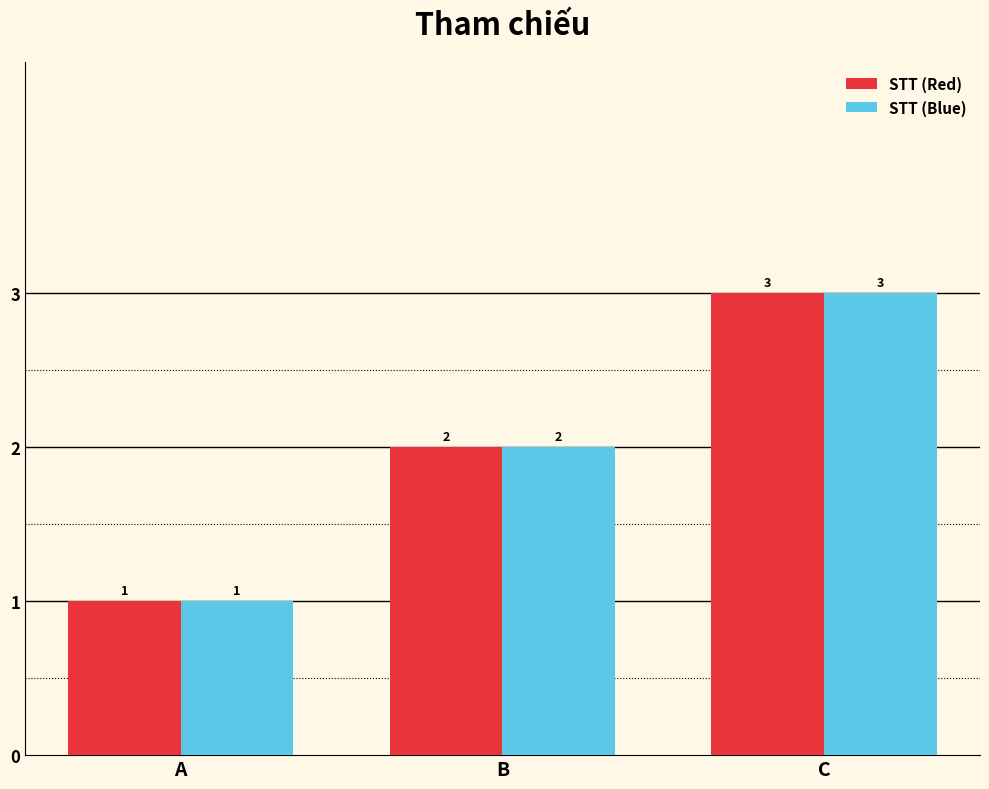

The value of STT (Blue) at A is 1. True or false?

True